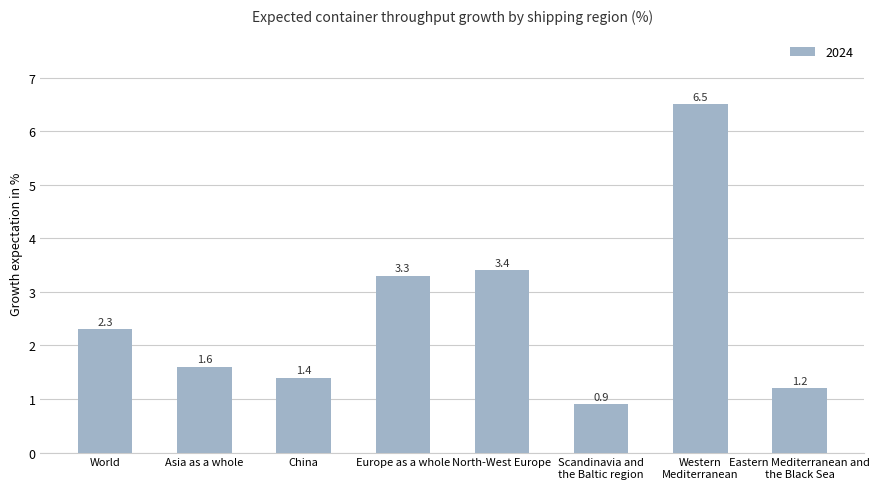

True or false: the data shows 1.4 at China.

True